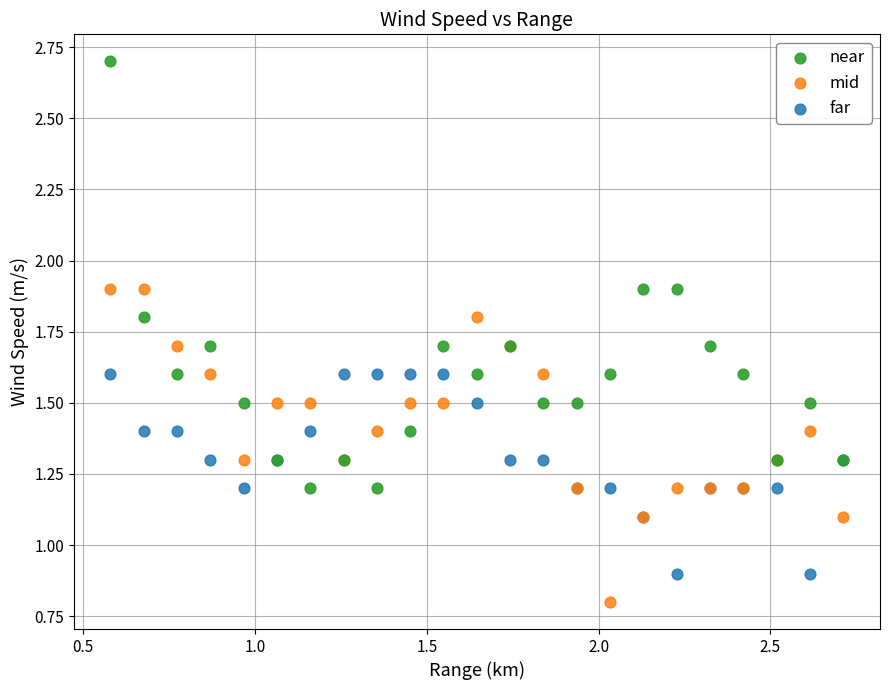

Which series contains the lowest Y value?

mid